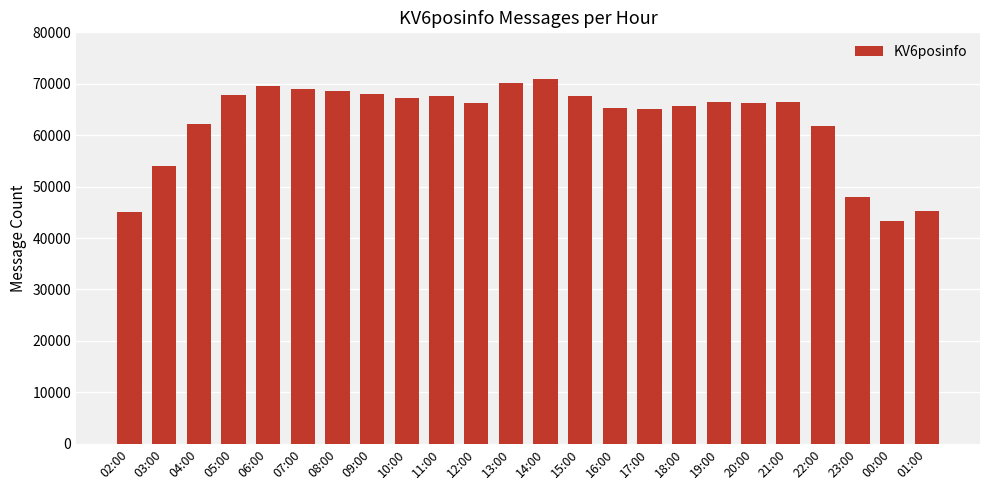

Does the chart contain any negative values?

No